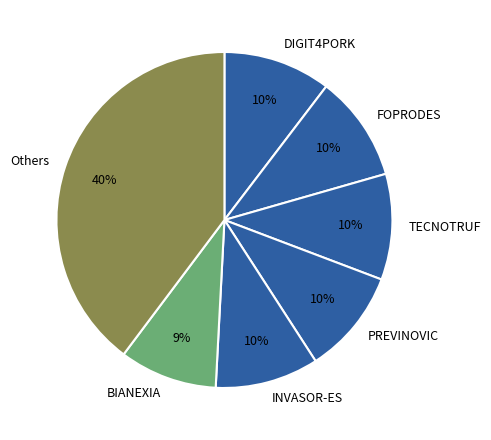

To the nearest percent, what is the difference between the PREVINOVIC and BIANEXIA slice percentages?

1%